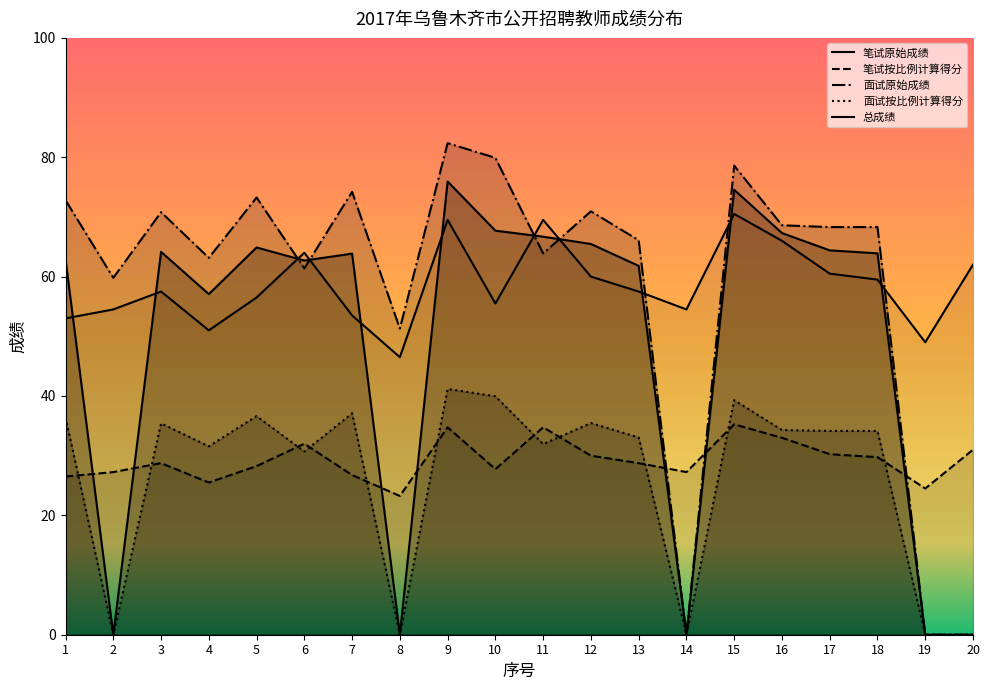

The value of 总成绩 at 5 is 64.9. True or false?

True